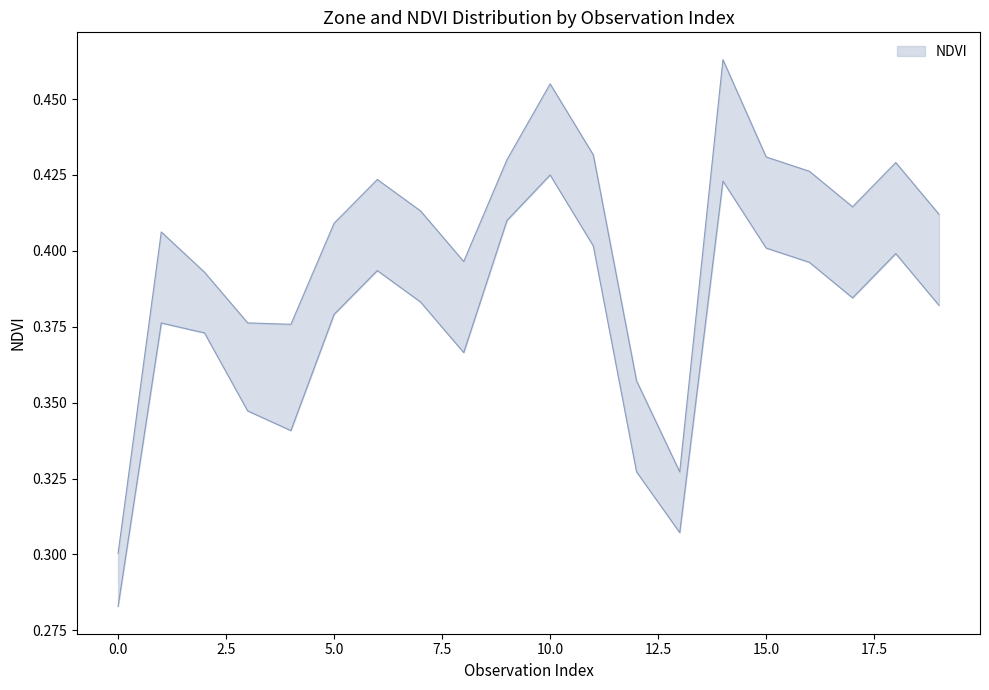

In NDVI_upper, how many points are higher than both neighbors (excluding endpoints)?

5